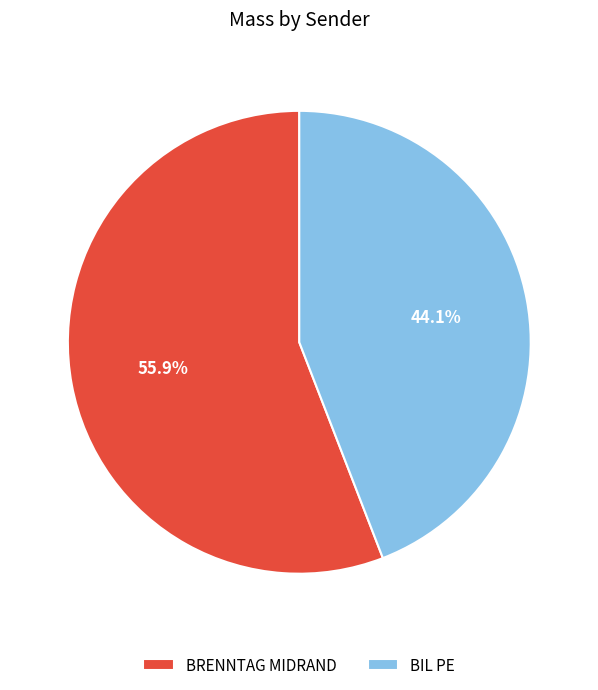

Is there any slice that represents more than half of the pie?

Yes